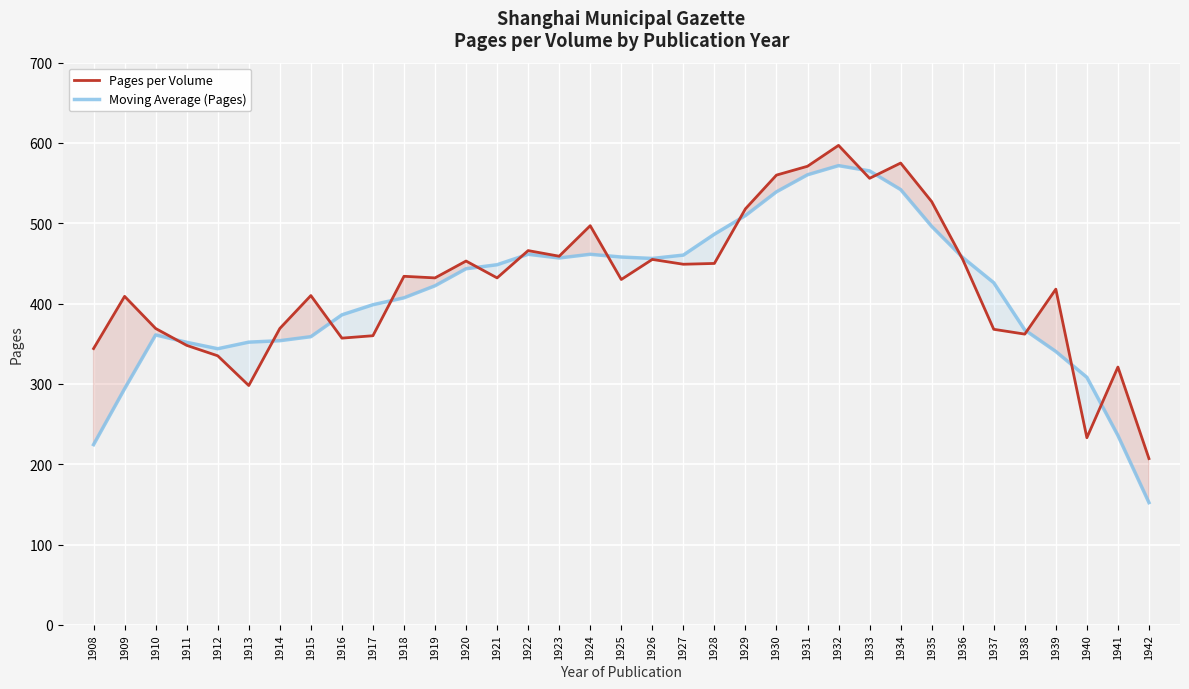

Between 1908 and 1914, which is larger?

1914